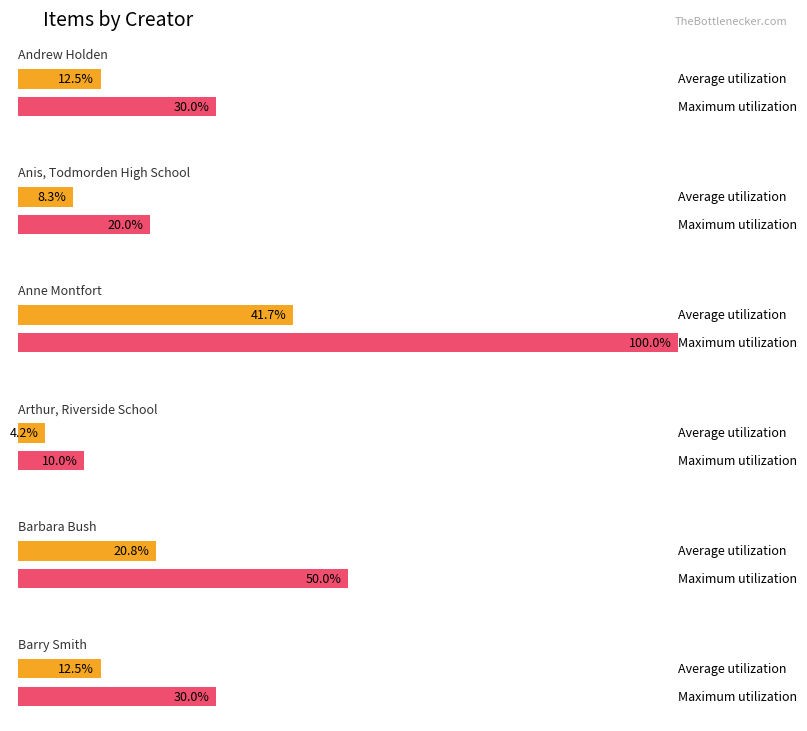

True or false: the data shows 3 at Anis, Todmorden High School.

False